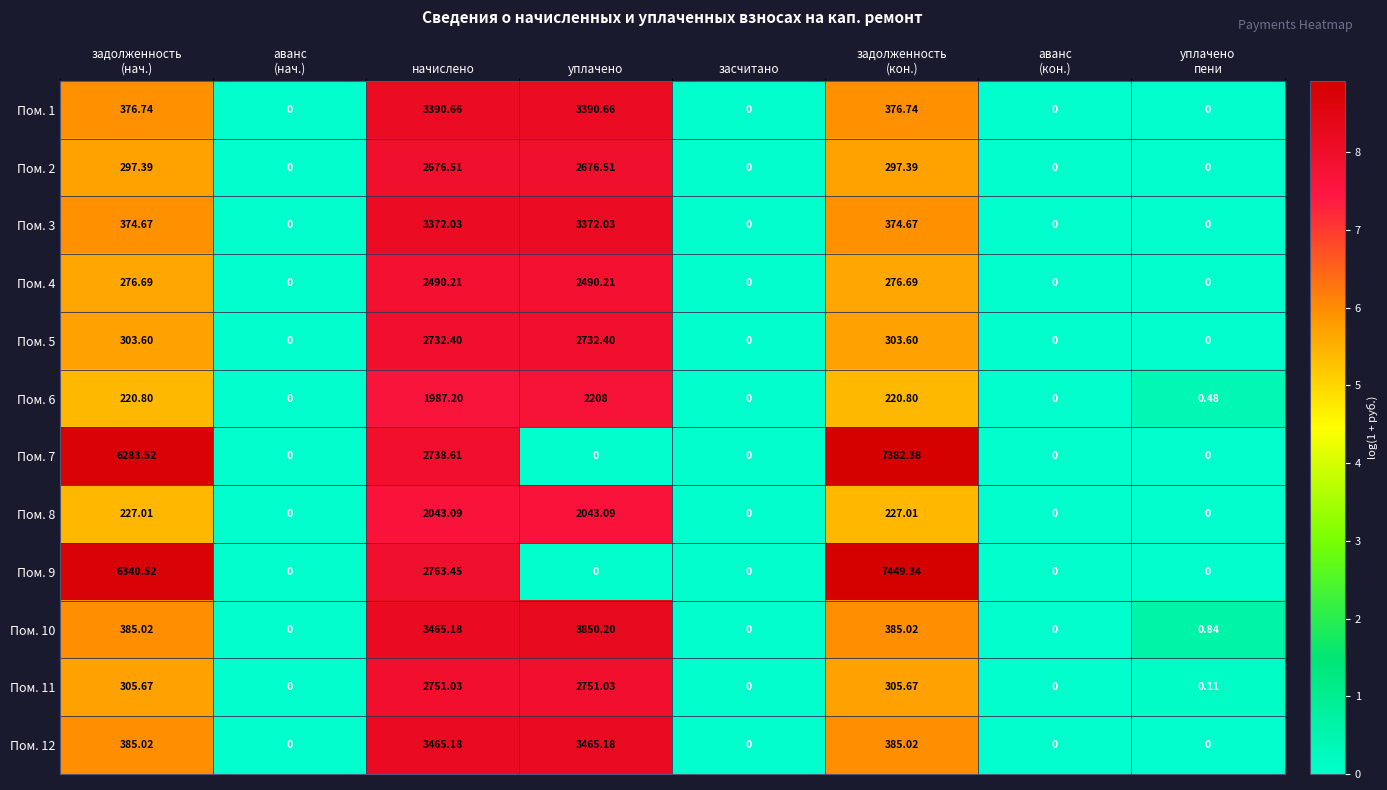

At which category is the sum across all series the highest?

начислено